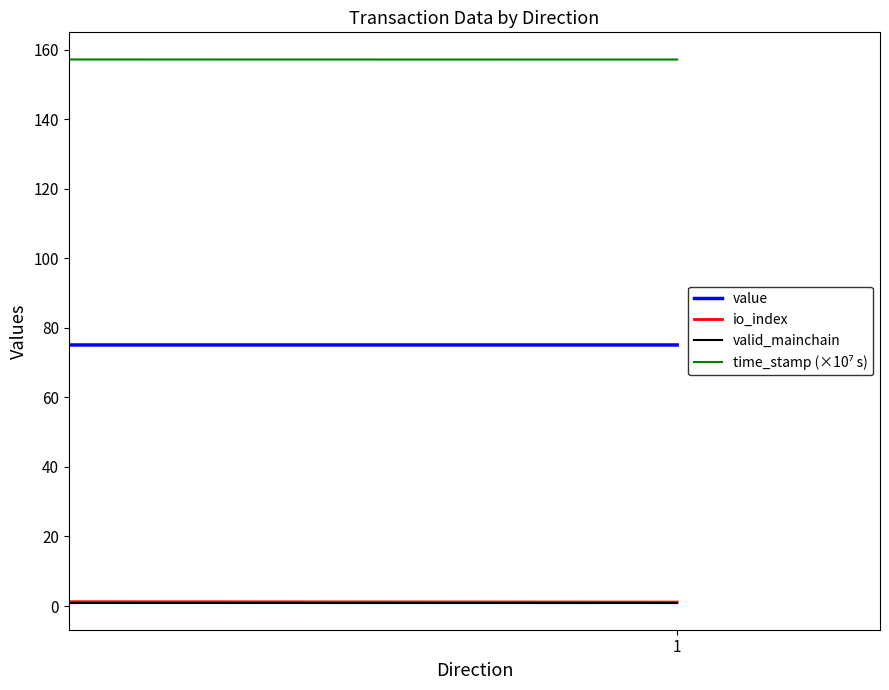

Which series has the largest total across all categories?

time_stamp (×10⁷ s)